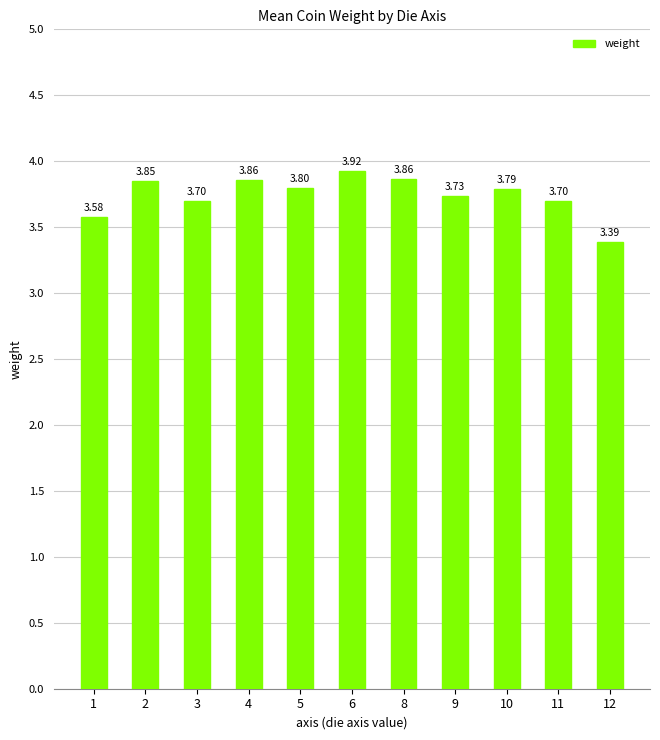

The chart shows a value of 3.8 at 10. True or false?

True